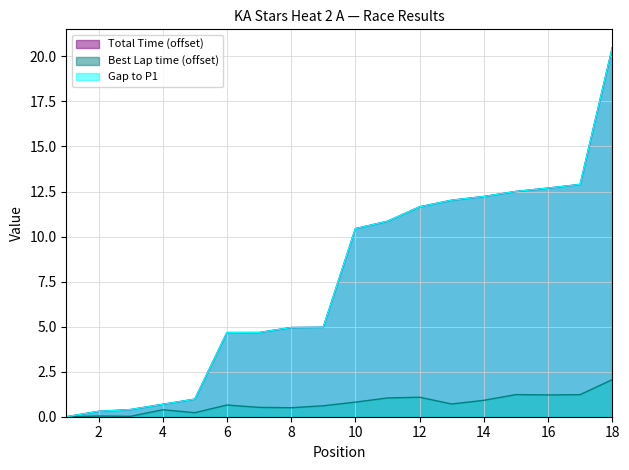

What are all the series names shown in the legend?

Total Time, Best Lap time, Gap to P1